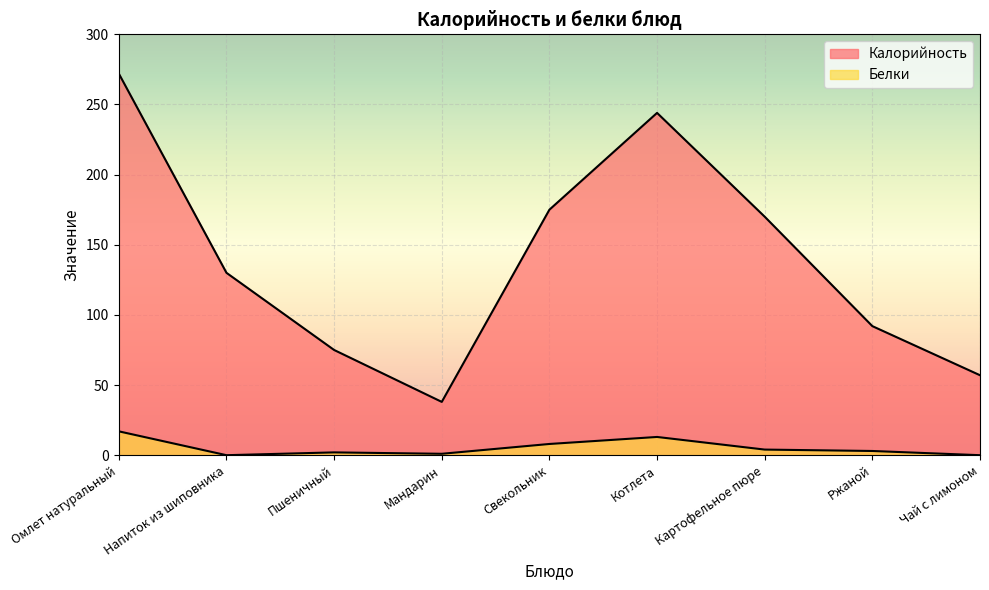

At which category does Белки reach its first local valley?

Напиток из шиповника